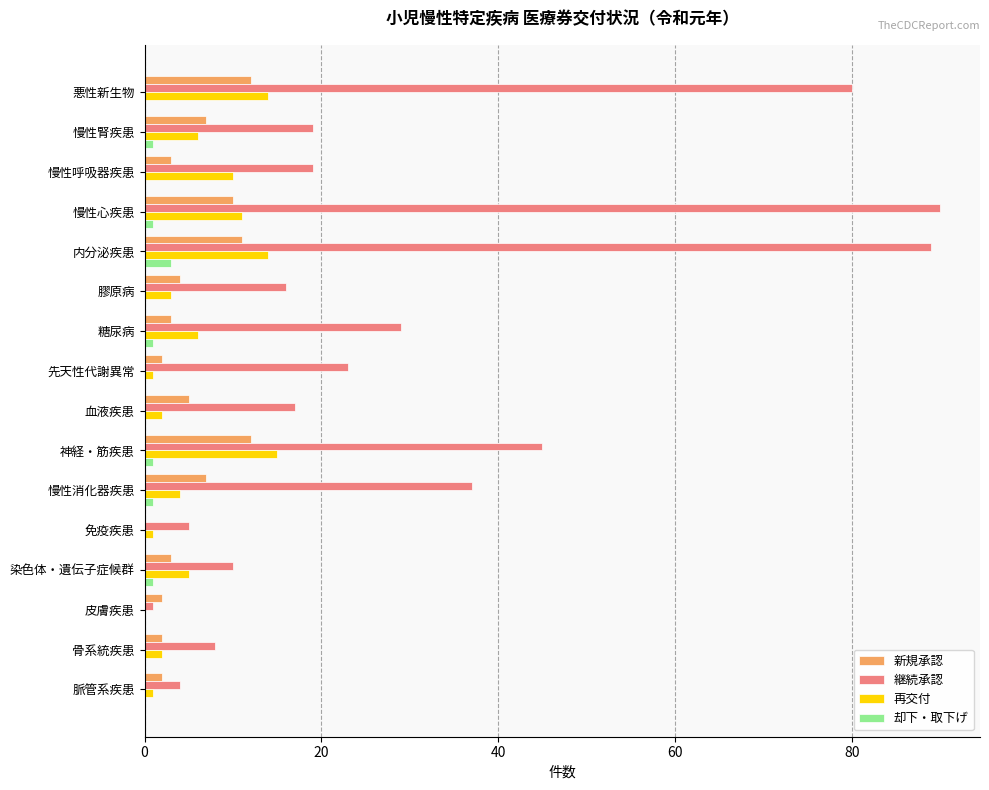

The 継続承認 series shows 7 at 慢性腎疾患. True or false?

False